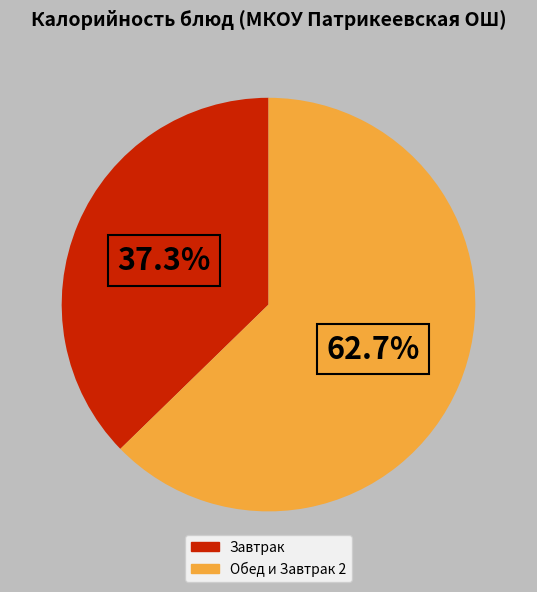

Does any single category account for the majority?

Yes